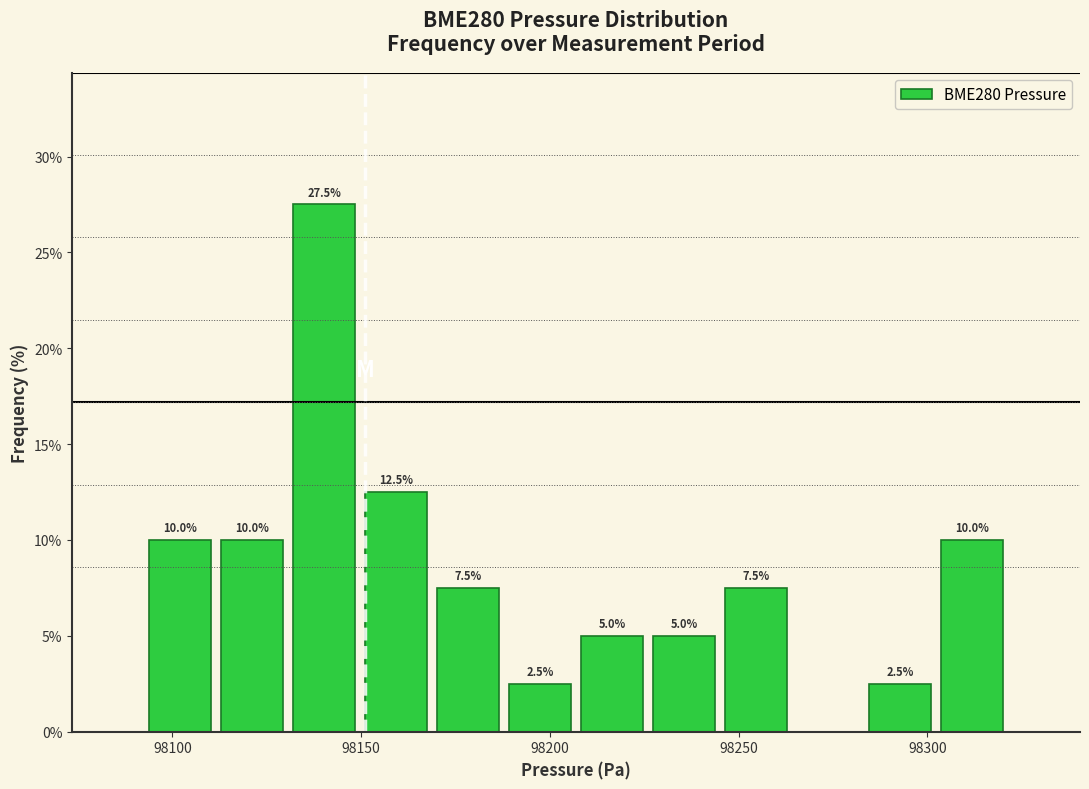

Read against the x-axis, roughly where is the centre of the tallest bar?

98140